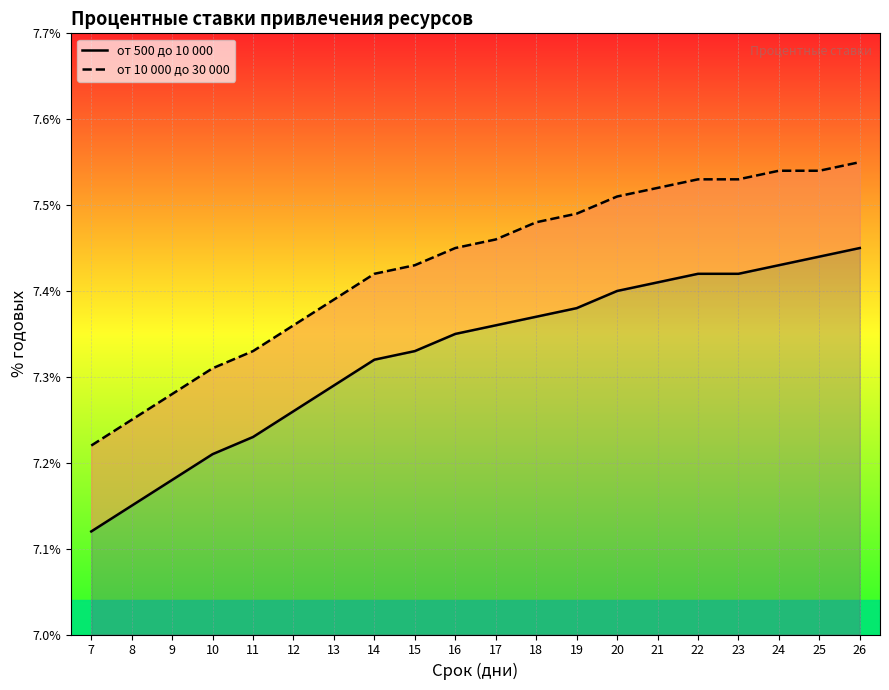

The value of от 10 000 до 30 000 at 21 is 2.8. True or false?

False